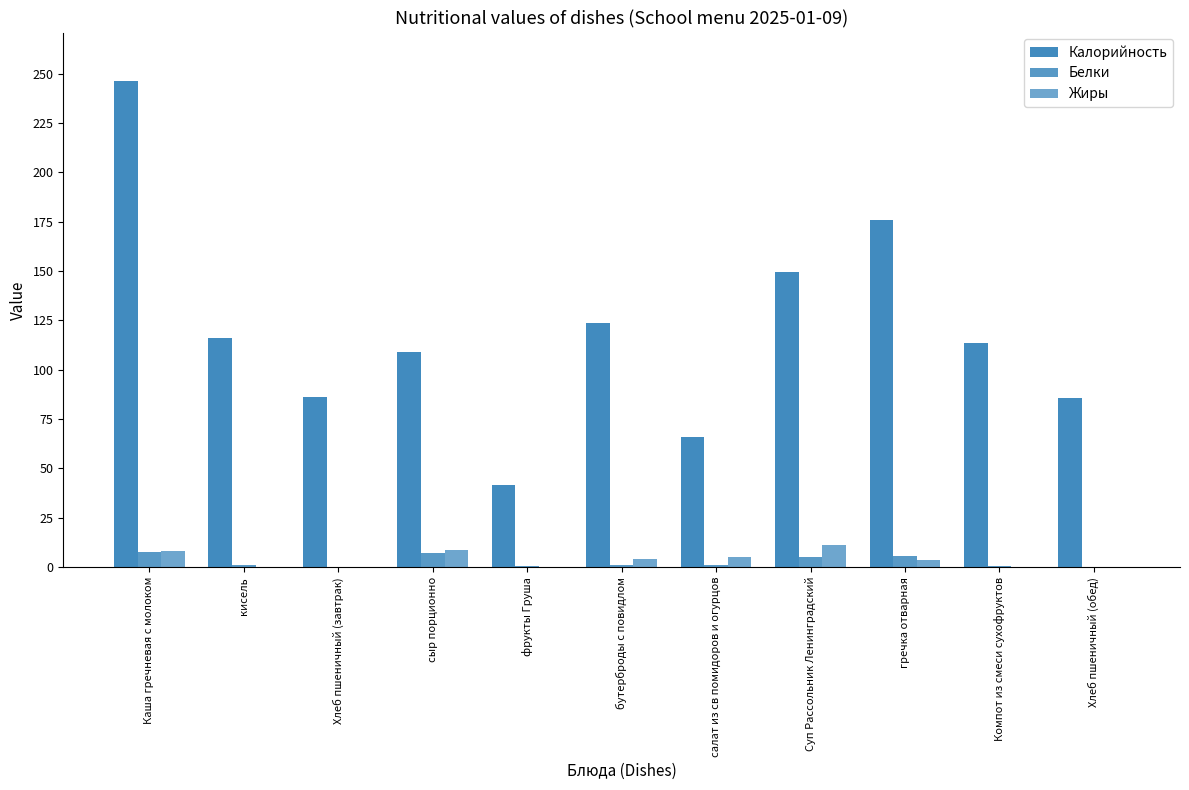

What is the spread (max minus min) of values at Хлеб пшеничный (завтрак)?

86.0